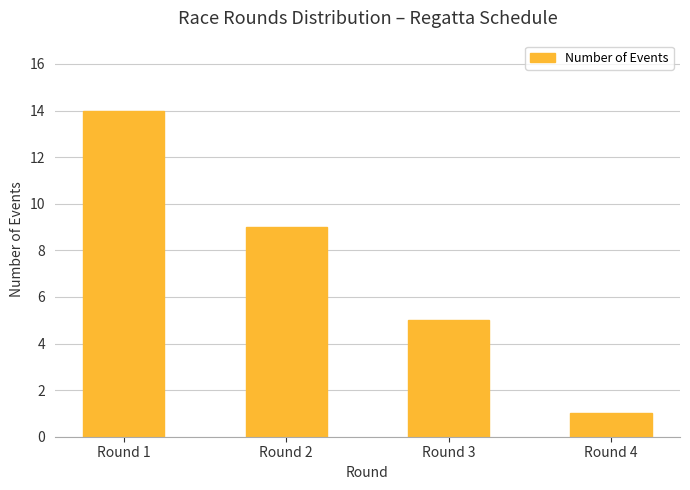

Which label corresponds to the largest value in the chart?

Round 1